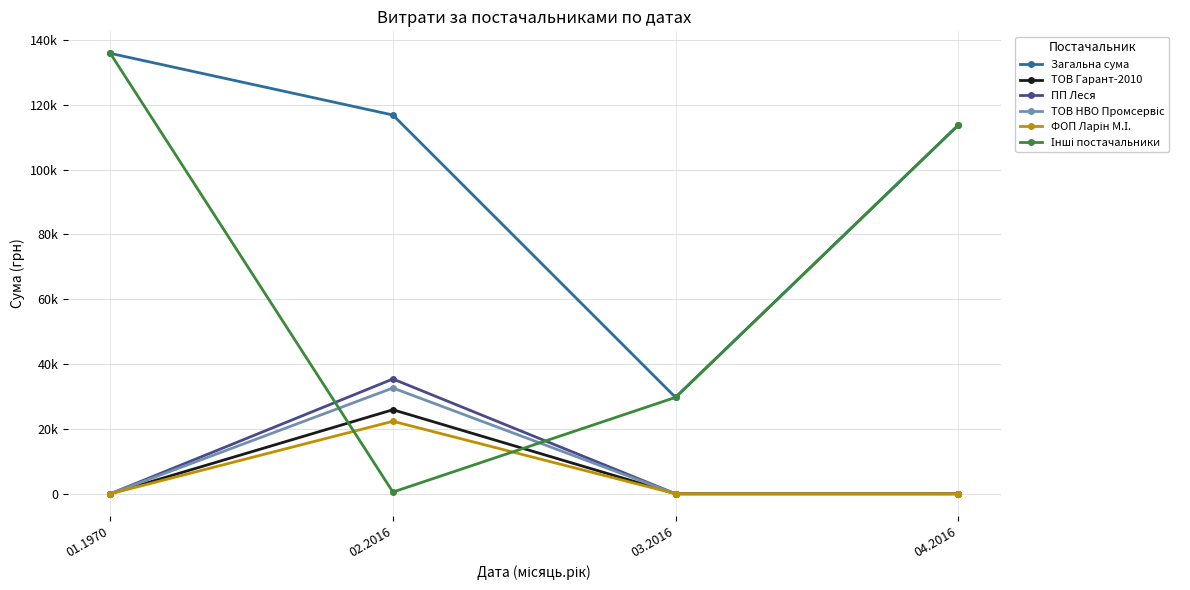

Where is the first local minimum for Інші постачальники?

02.2016